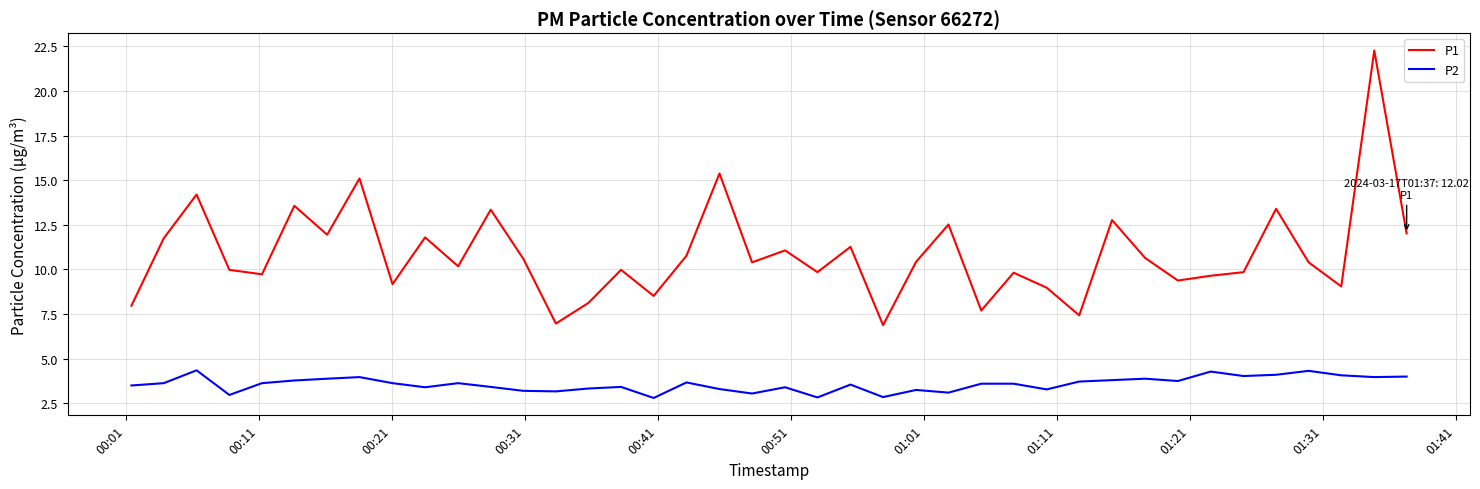

Which series has the widest spread of values?

P1